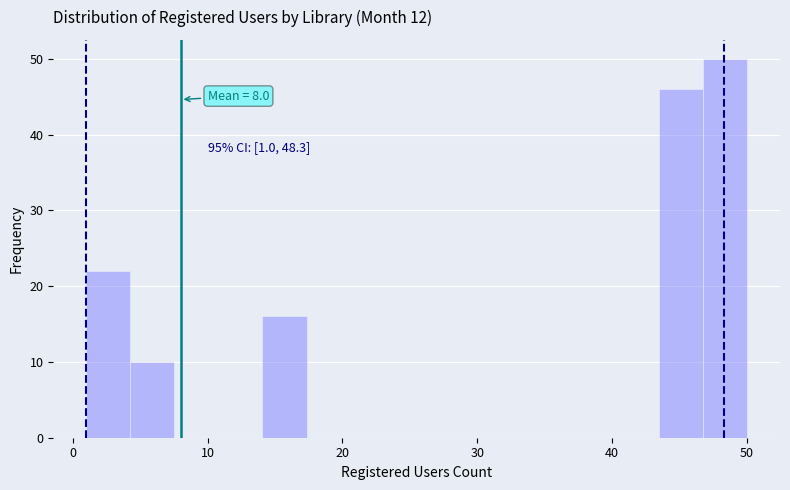

Read against the x-axis, roughly where is the centre of the tallest bar?

48